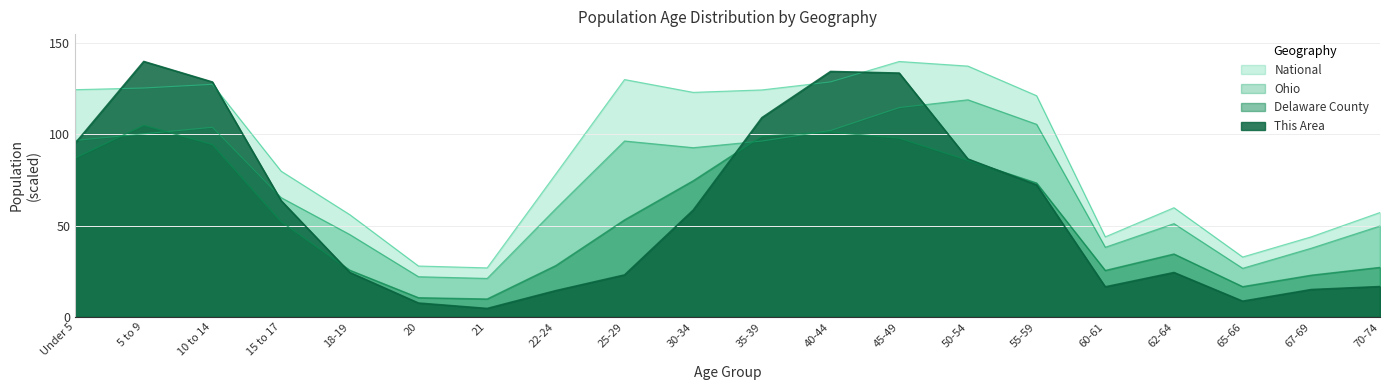

Where is This Area nearest to the value 72?

55-59